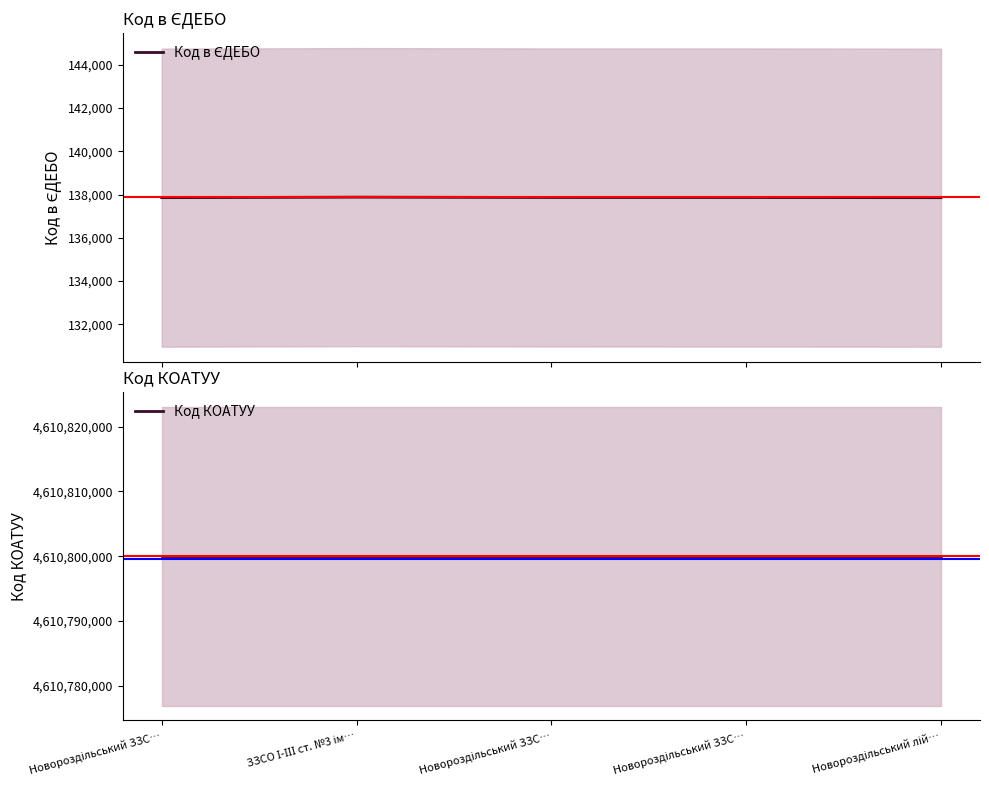

Where does the Код в ЄДЕБО series first go above 137863?

ЗЗСО І-ІІІ ст. №3 ім…